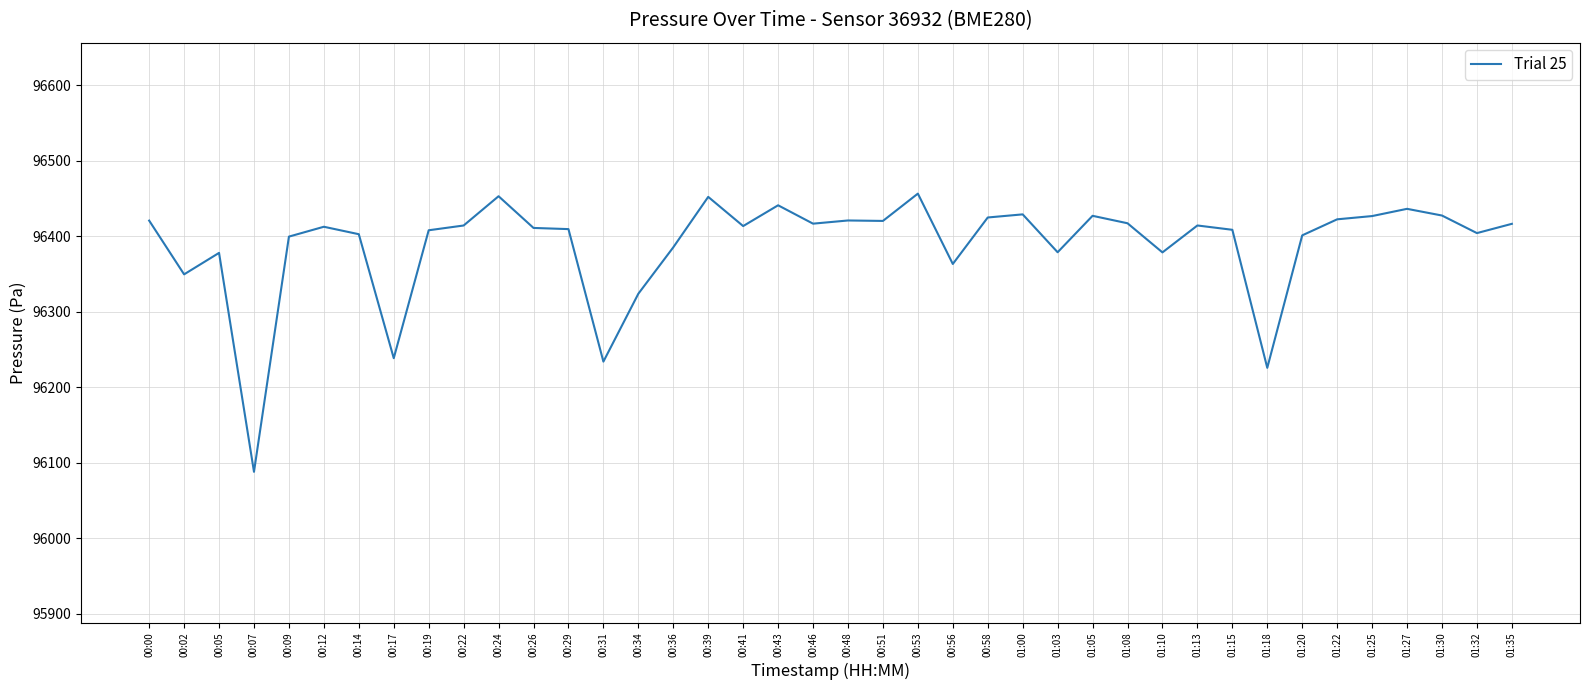

Read the value at 00:22.

96414.2